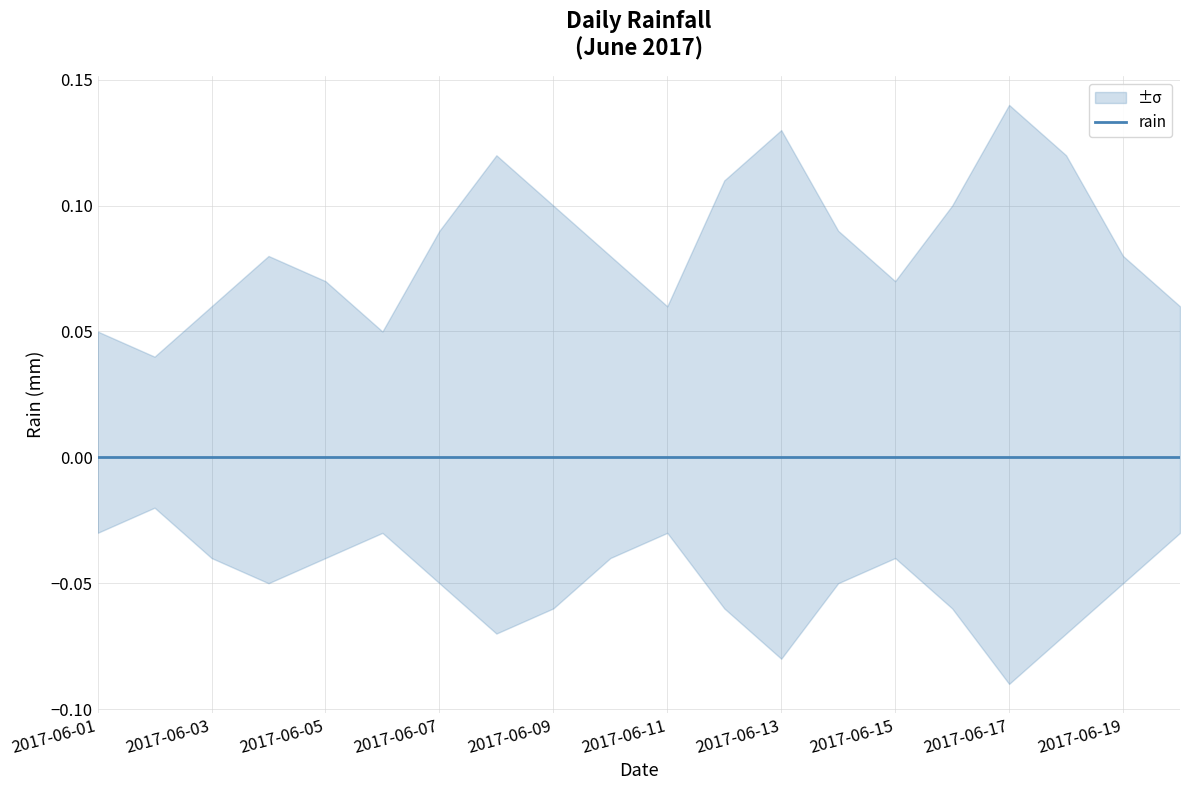

True or false: rain_lower and rain cross at least once.

False